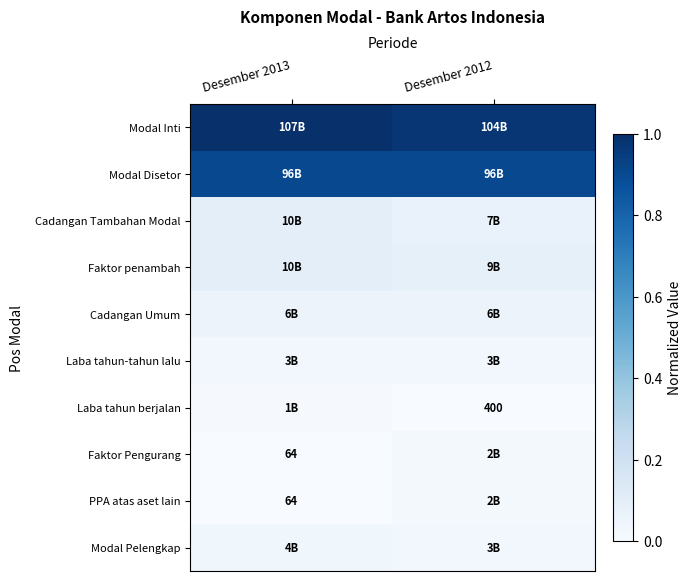

At how many categories does at least one series exceed 0?

2